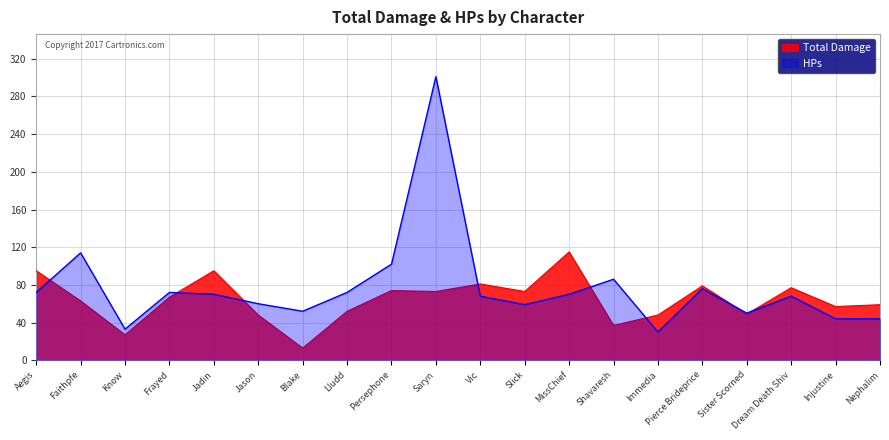

At Persephone, list the series in order from smallest to largest.

Total Damage, HPs